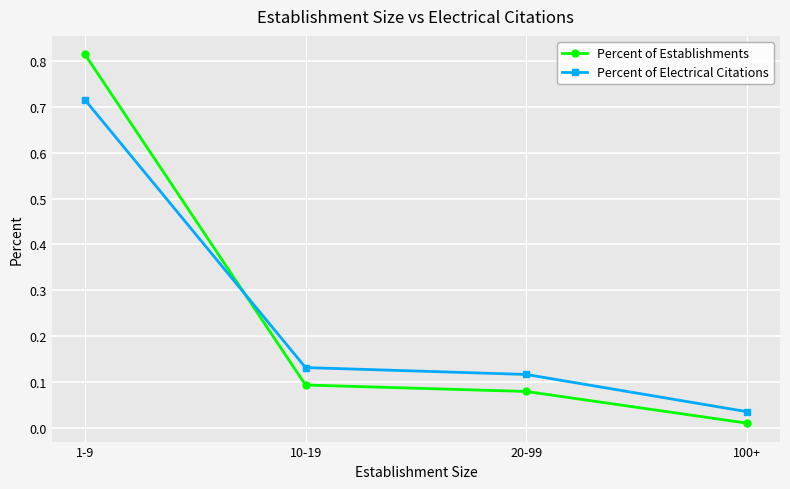

True or false: Percent of Establishments and Percent of Electrical Citations cross at least once.

True